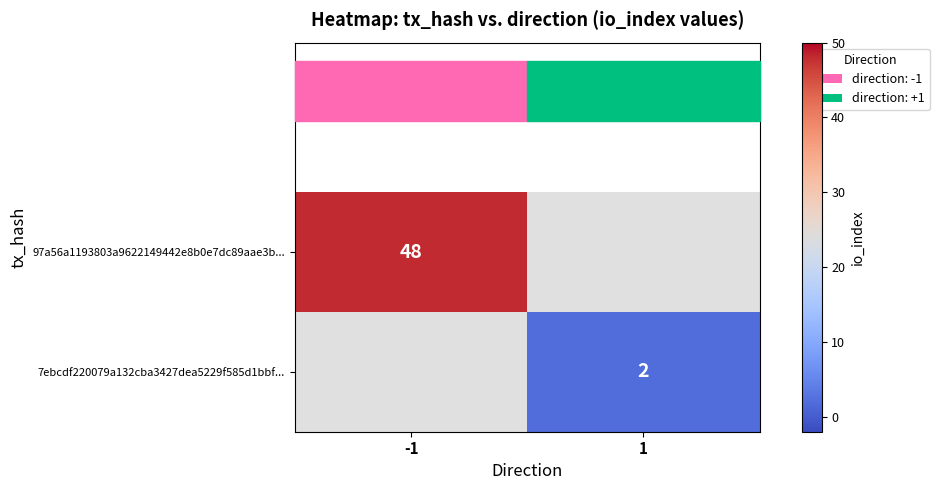

What is the maximum value shown in the chart?

48.0